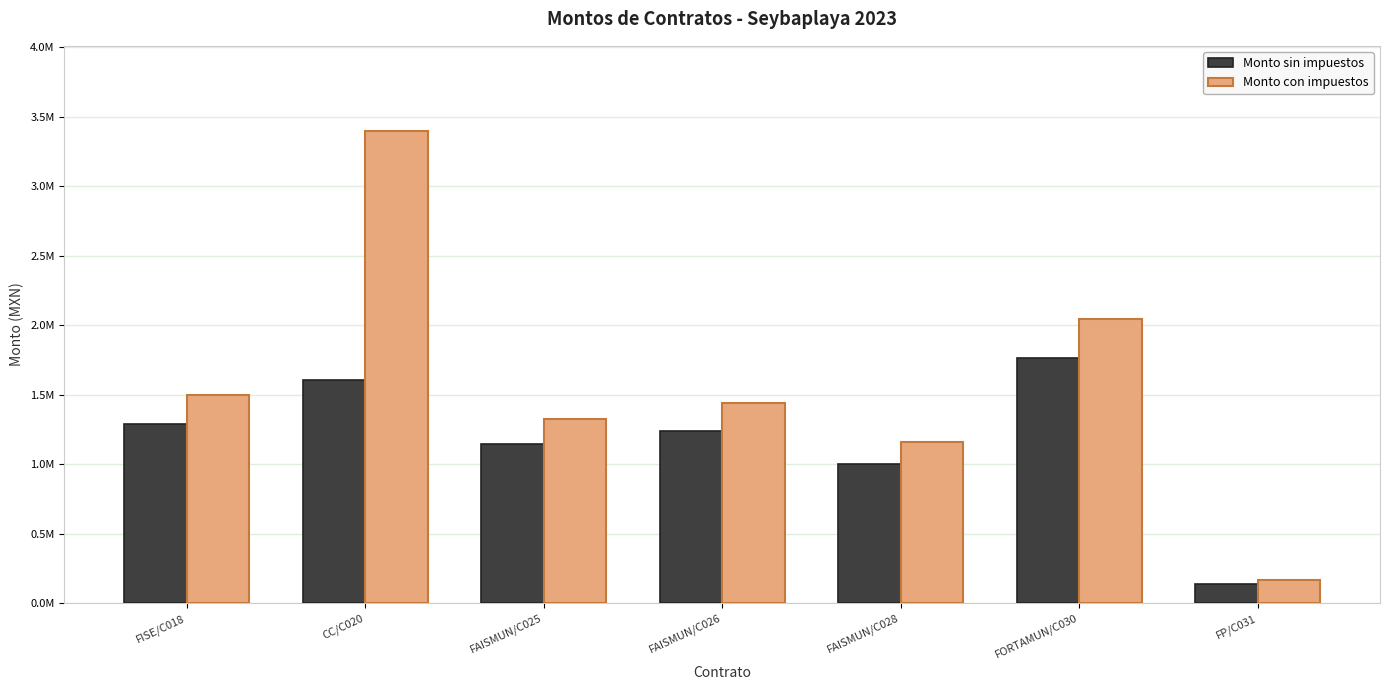

Is it true that Monto con impuestos equals 3399894.4 at CC/C020?

True